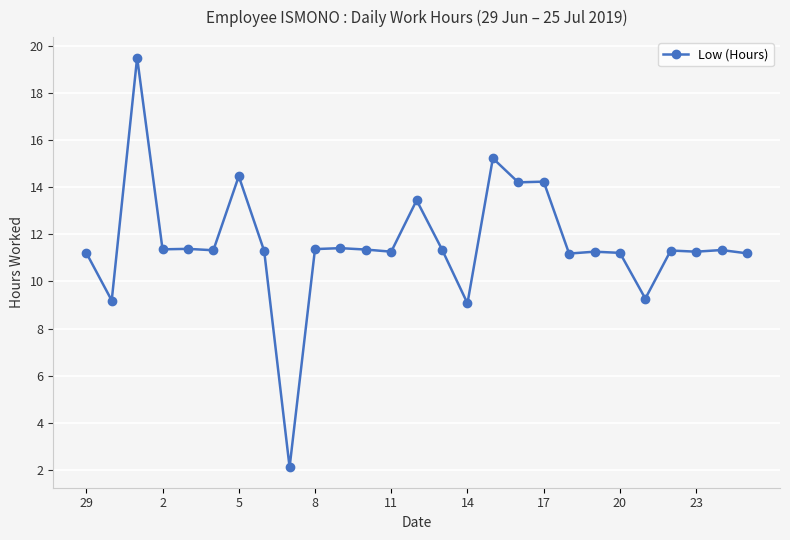

What is the difference between the maximum and minimum values?

17.4